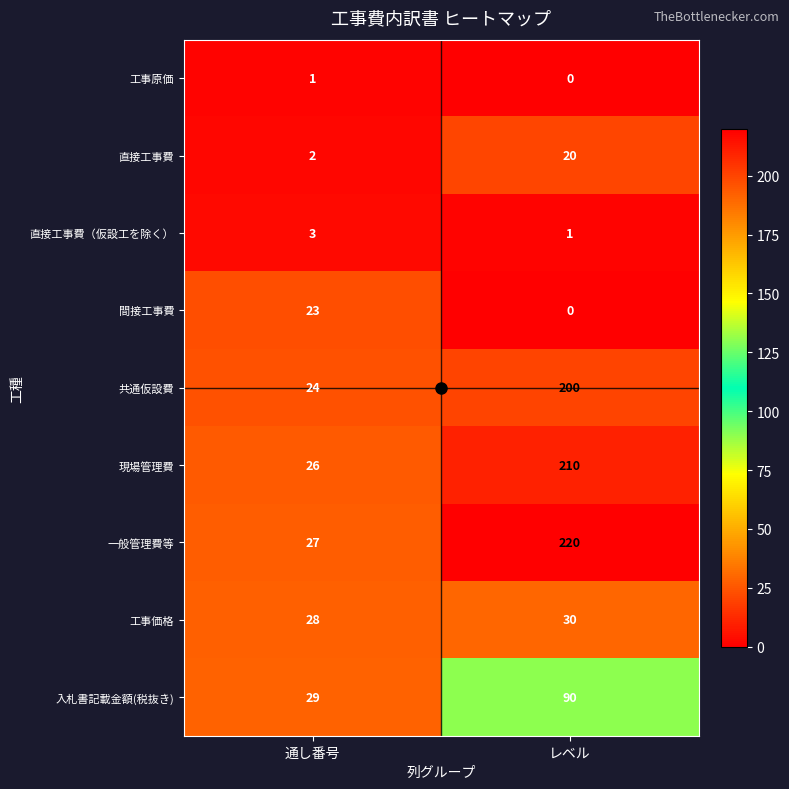

Which category has the highest value across all series?

レベル